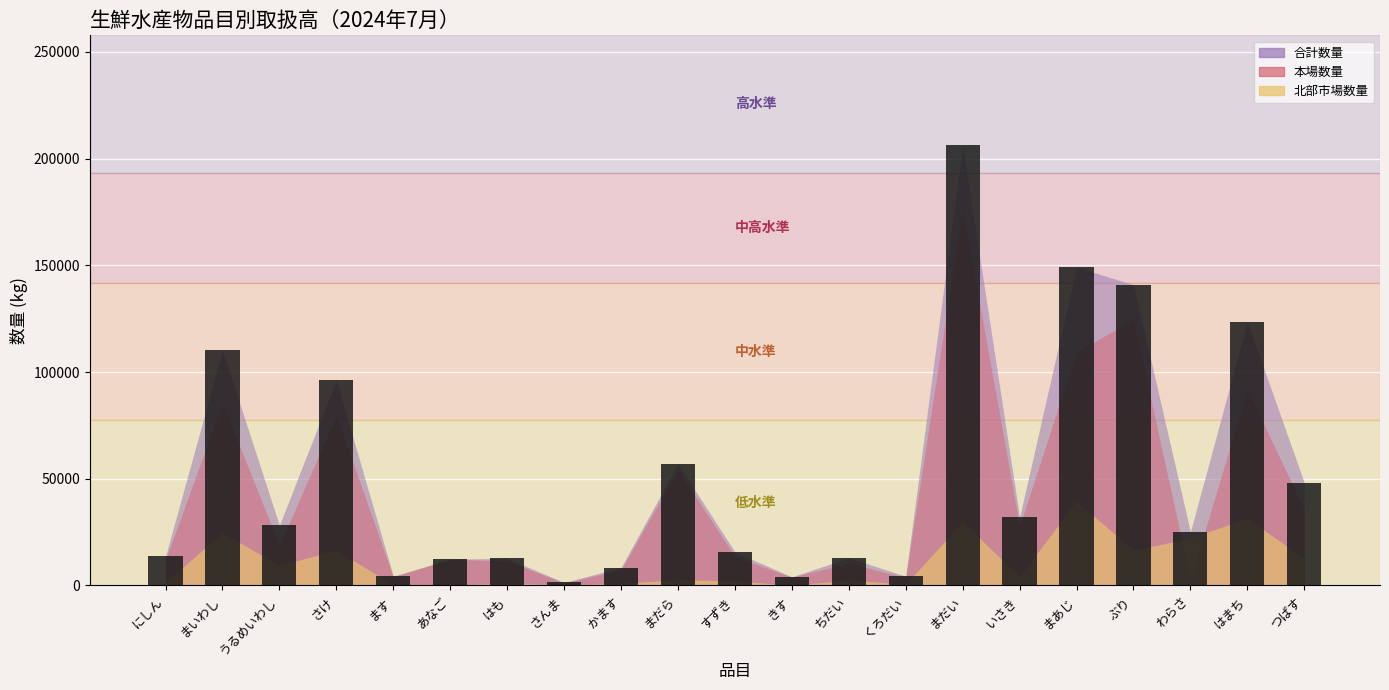

What is the difference between the maximum and minimum values?

204807